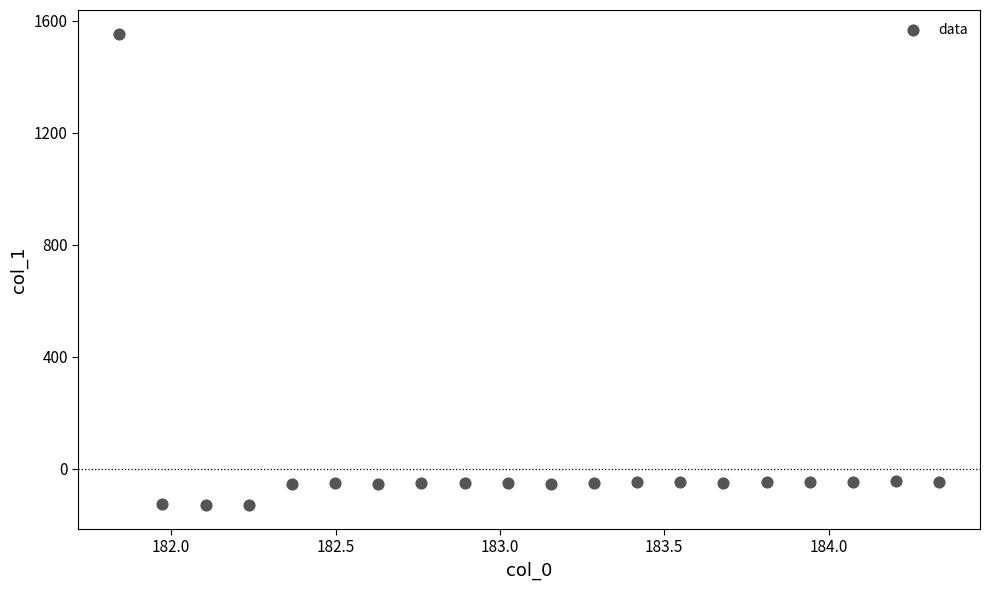

What is the range of Y values (max minus min)?

1685.6